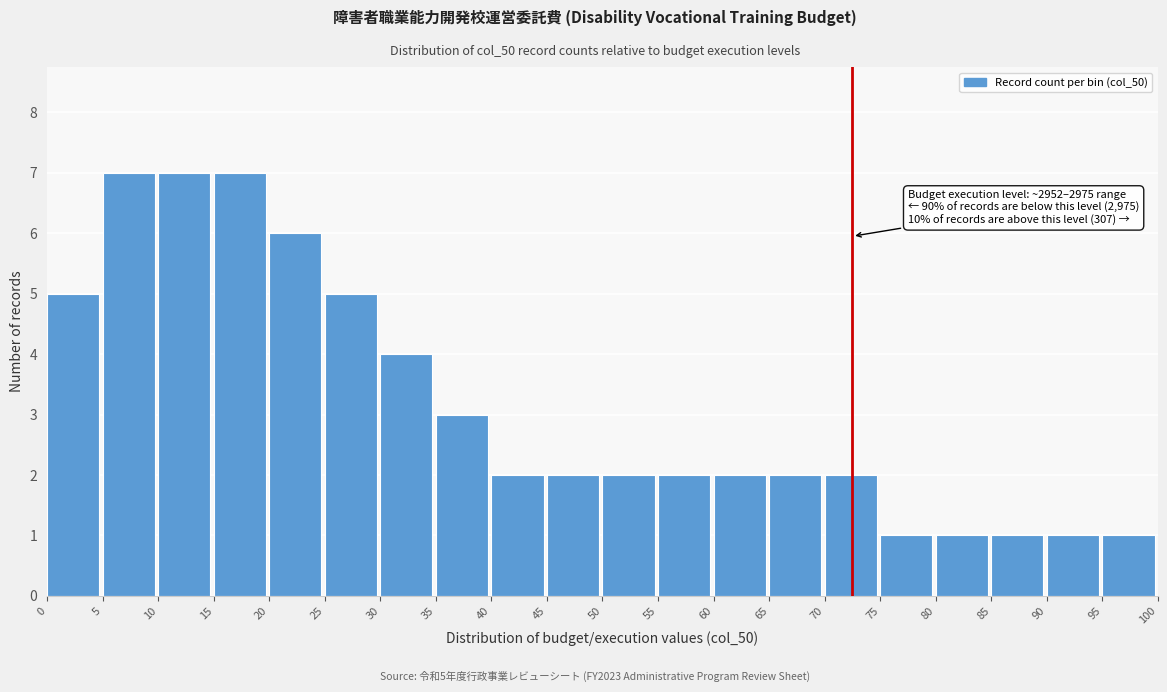

Reading right to left, extract all data points from this chart.

1	1	1	1	1	2	2	2	2	2	2	2	3	4	5	6	7	7	7	5